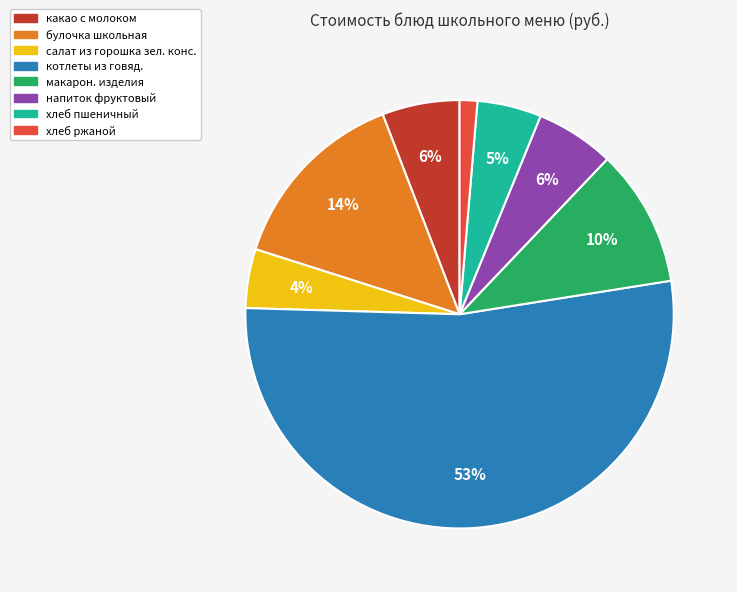

To the nearest percent, what is the difference between the какао с молоком and хлеб пшеничный slice percentages?

1%